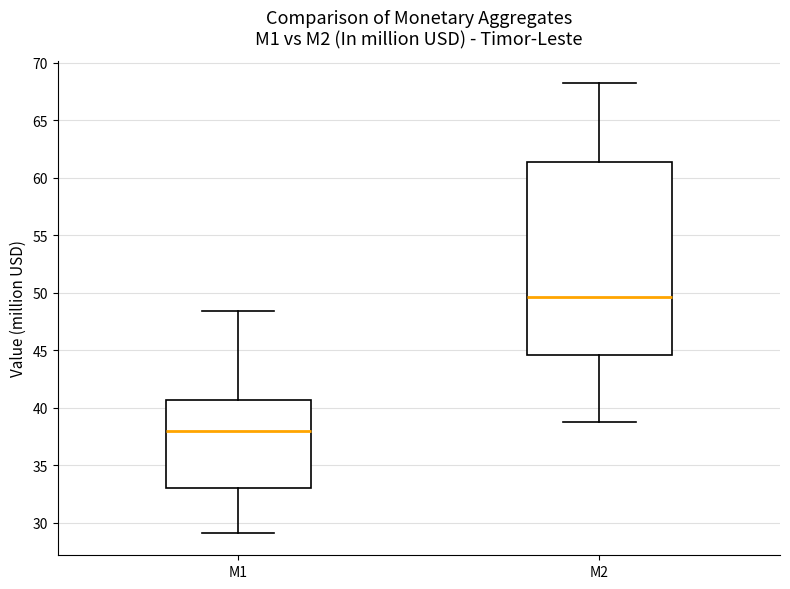

Where is the lower edge of the box for M1 on the y-axis? The values are not printed on the chart, so give them approximately, as read against the axis.

33.0